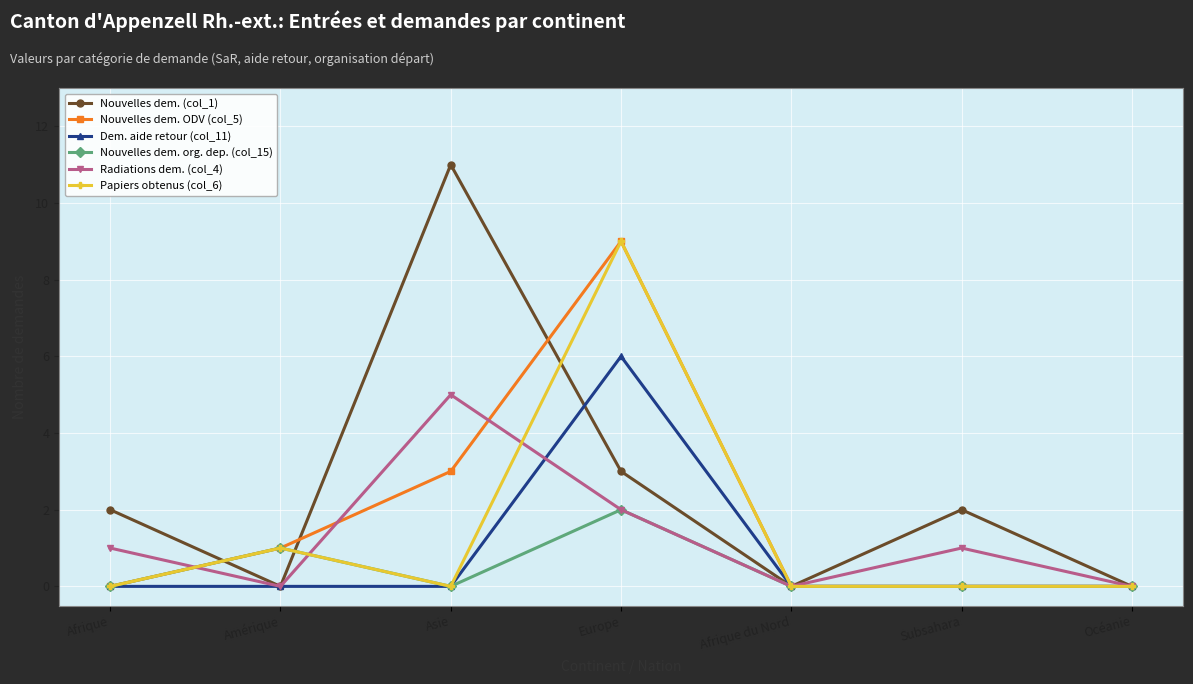

Which series has the largest total across all categories?

Nouvelles dem. (col_1)